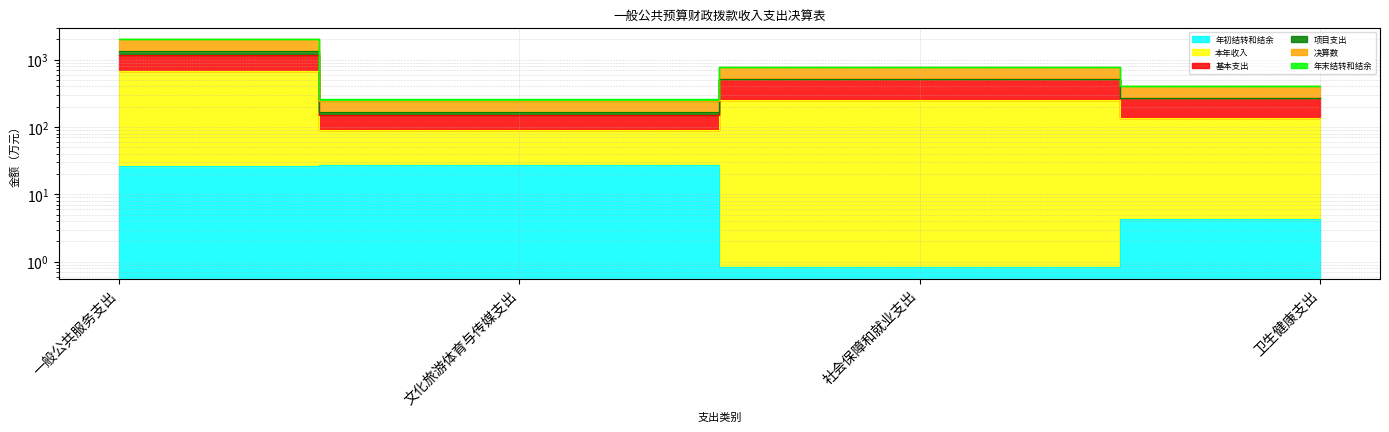

What is the sum of all 年初结转和结余 values?

59.4